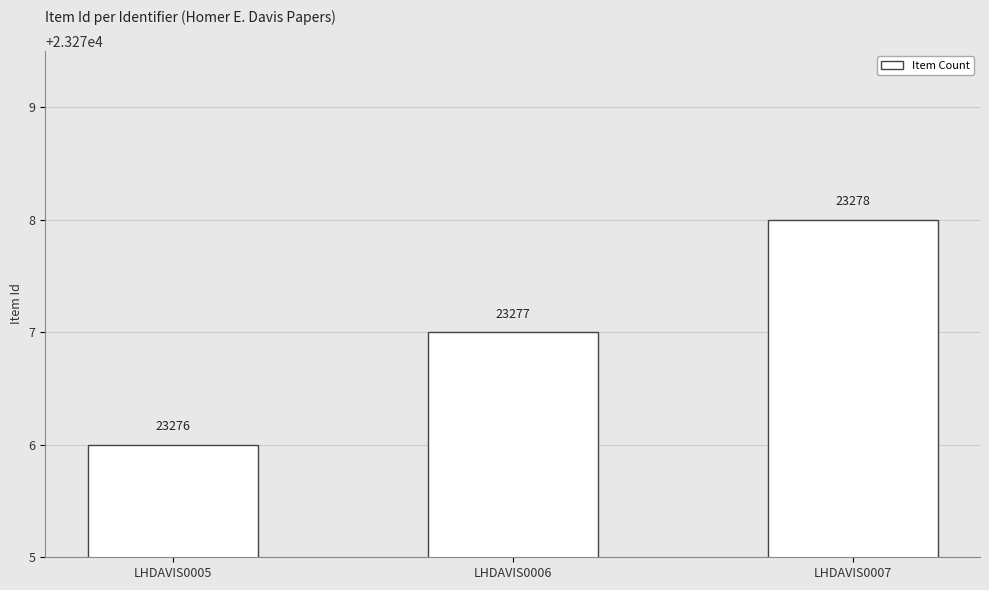

Are the bars horizontal?

No